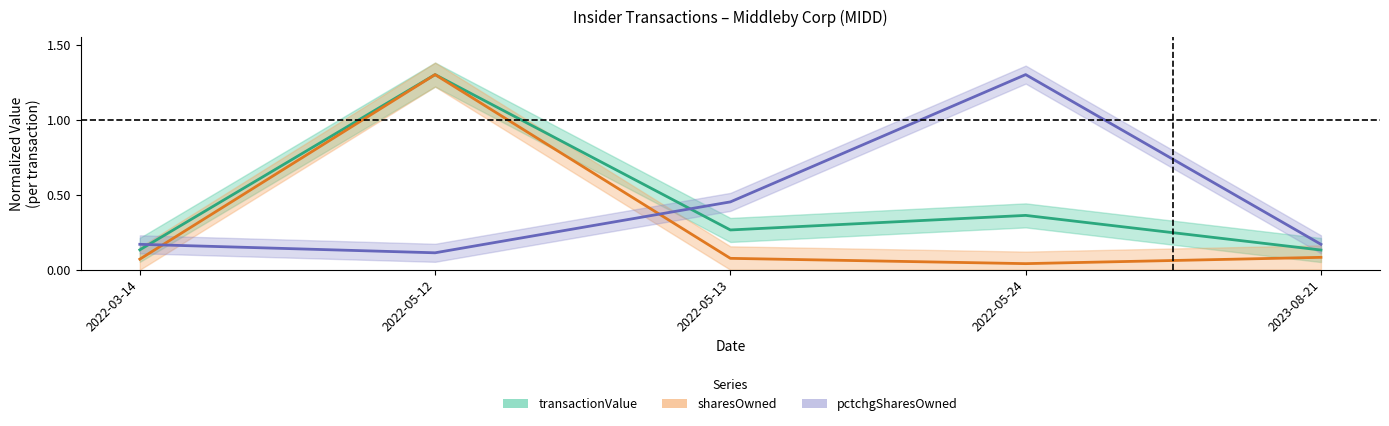

How many categories are shown in the chart?

5